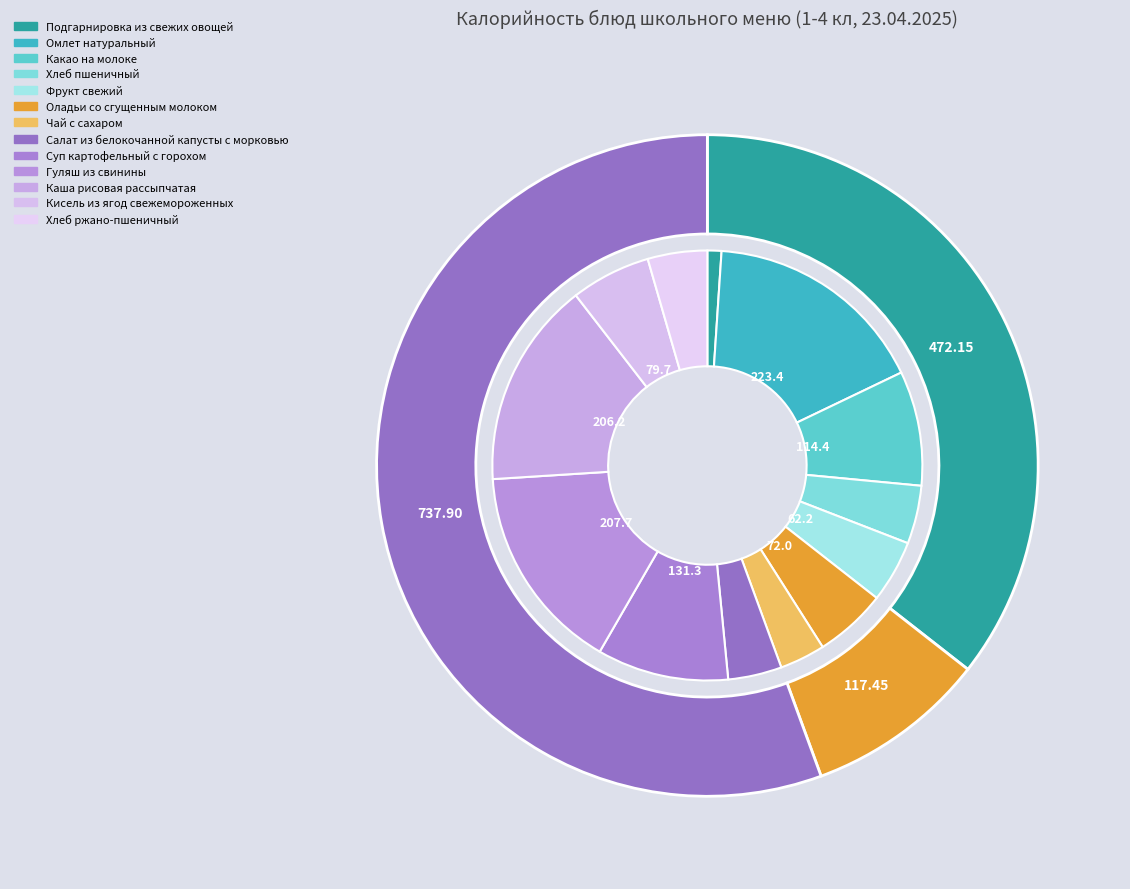

Count the number of slices in the pie.

13